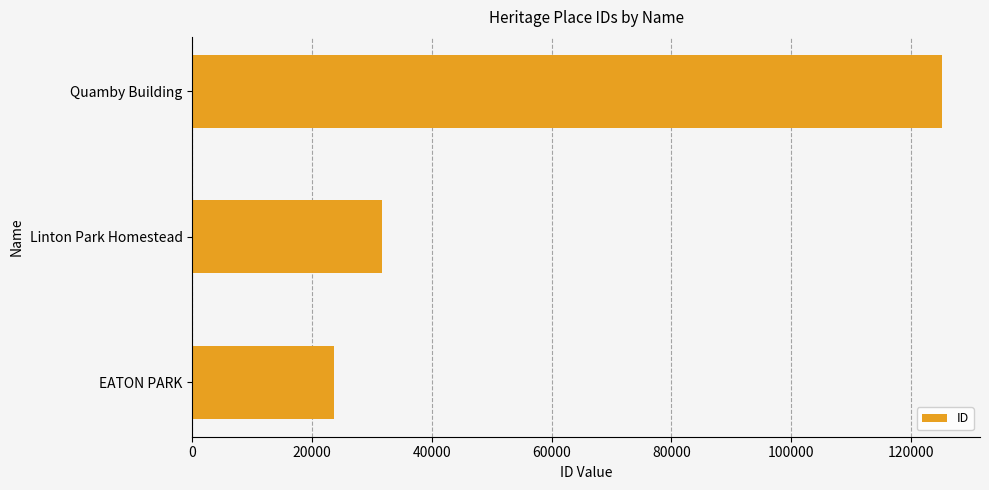

Between Quamby Building and EATON PARK, which is larger?

Quamby Building